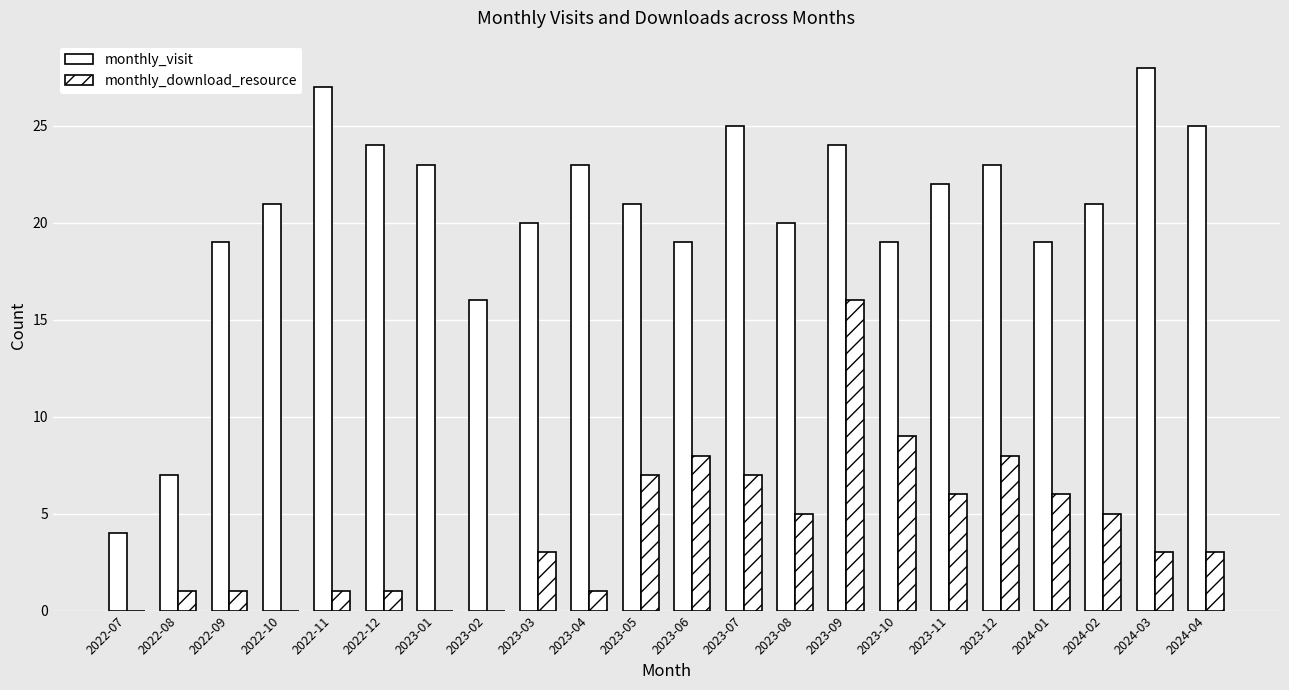

Reading right to left, what are all the values shown in this chart?

monthly_visit: 25	28	21	19	23	22	19	24	20	25	19	21	23	20	16	23	24	27	21	19	7	4
monthly_download_resource: 3	3	5	6	8	6	9	16	5	7	8	7	1	3	0	0	1	1	0	1	1	0